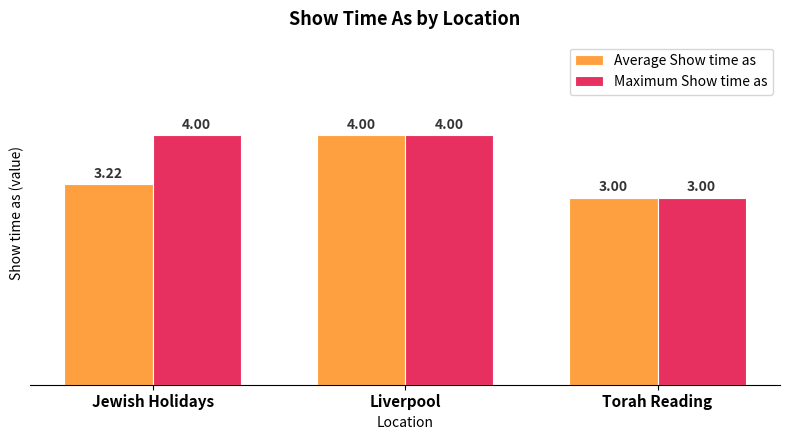

What is the minimum value for Average Show time as?

3.0